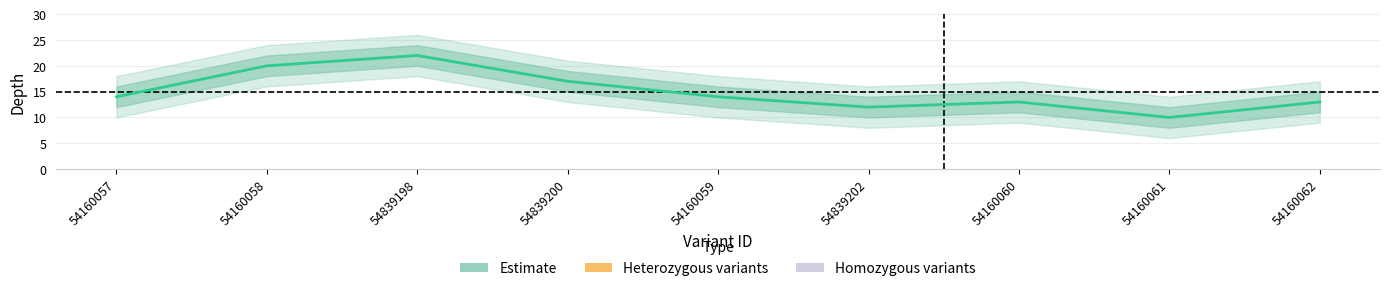

At which label does the data first exceed 14?

54160058